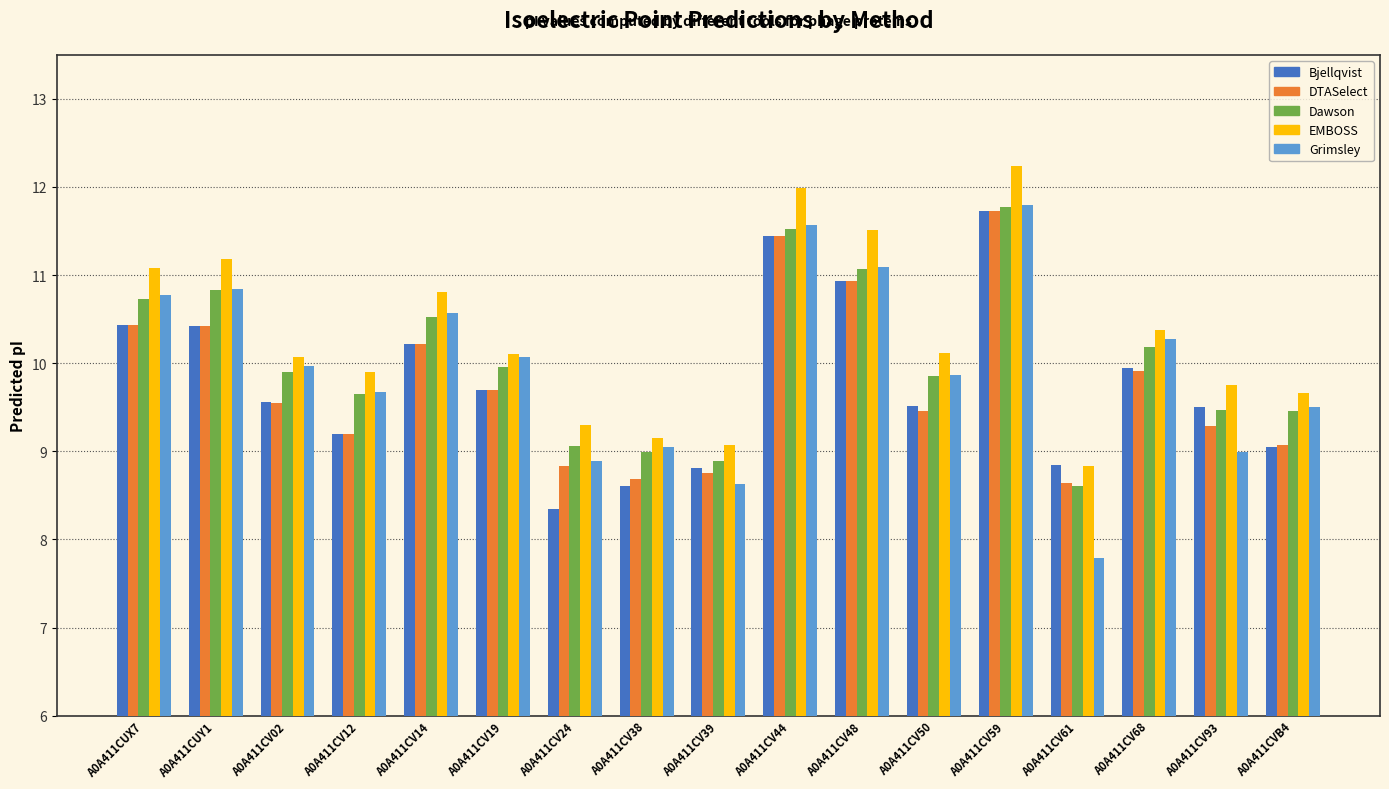

Reading left to right, what are all the values shown in this chart?

Bjellqvist: A0A411CUX7=10.4	A0A411CUY1=10.4	A0A411CV02=9.6	A0A411CV12=9.2	A0A411CV14=10.2	A0A411CV19=9.7	A0A411CV24=8.3	A0A411CV38=8.6	A0A411CV39=8.8	A0A411CV44=11.4	A0A411CV48=10.9	A0A411CV50=9.5	A0A411CV59=11.7	A0A411CV61=8.8	A0A411CV68=9.9	A0A411CV93=9.5	A0A411CVB4=9.0
DTASelect: A0A411CUX7=10.4	A0A411CUY1=10.4	A0A411CV02=9.5	A0A411CV12=9.2	A0A411CV14=10.2	A0A411CV19=9.7	A0A411CV24=8.8	A0A411CV38=8.7	A0A411CV39=8.8	A0A411CV44=11.4	A0A411CV48=10.9	A0A411CV50=9.5	A0A411CV59=11.7	A0A411CV61=8.6	A0A411CV68=9.9	A0A411CV93=9.3	A0A411CVB4=9.1
Dawson: A0A411CUX7=10.7	A0A411CUY1=10.8	A0A411CV02=9.9	A0A411CV12=9.6	A0A411CV14=10.5	A0A411CV19=10.0	A0A411CV24=9.1	A0A411CV38=9.0	A0A411CV39=8.9	A0A411CV44=11.5	A0A411CV48=11.1	A0A411CV50=9.9	A0A411CV59=11.8	A0A411CV61=8.6	A0A411CV68=10.2	A0A411CV93=9.5	A0A411CVB4=9.5
EMBOSS: A0A411CUX7=11.1	A0A411CUY1=11.2	A0A411CV02=10.1	A0A411CV12=9.9	A0A411CV14=10.8	A0A411CV19=10.1	A0A411CV24=9.3	A0A411CV38=9.2	A0A411CV39=9.1	A0A411CV44=12.0	A0A411CV48=11.5	A0A411CV50=10.1	A0A411CV59=12.2	A0A411CV61=8.8	A0A411CV68=10.4	A0A411CV93=9.8	A0A411CVB4=9.7
Grimsley: A0A411CUX7=10.8	A0A411CUY1=10.8	A0A411CV02=10.0	A0A411CV12=9.7	A0A411CV14=10.6	A0A411CV19=10.1	A0A411CV24=8.9	A0A411CV38=9.0	A0A411CV39=8.6	A0A411CV44=11.6	A0A411CV48=11.1	A0A411CV50=9.9	A0A411CV59=11.8	A0A411CV61=7.8	A0A411CV68=10.3	A0A411CV93=9.0	A0A411CVB4=9.5